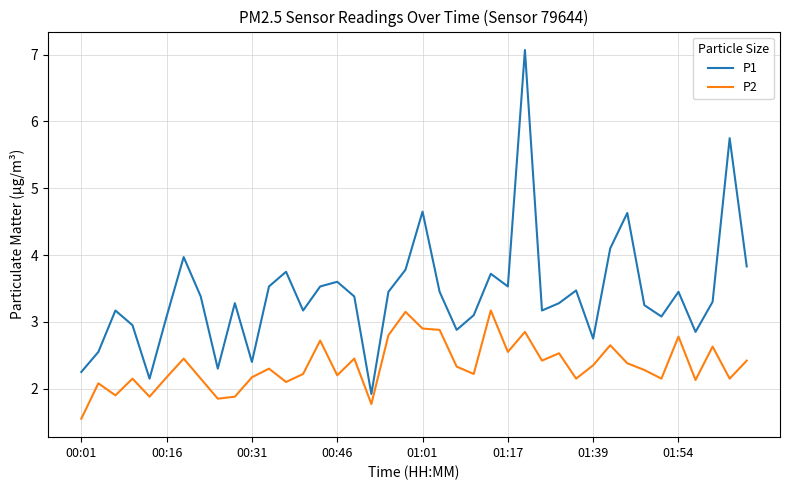

Which series has the widest spread of values?

P1